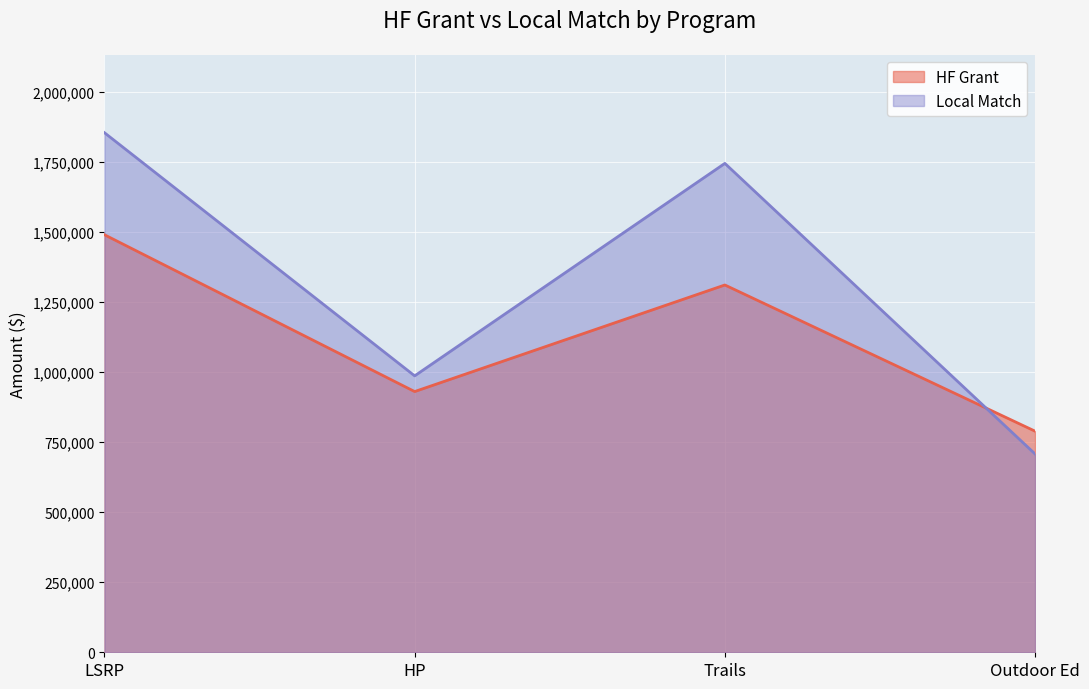

At how many categories does at least one series exceed 1371245?

2